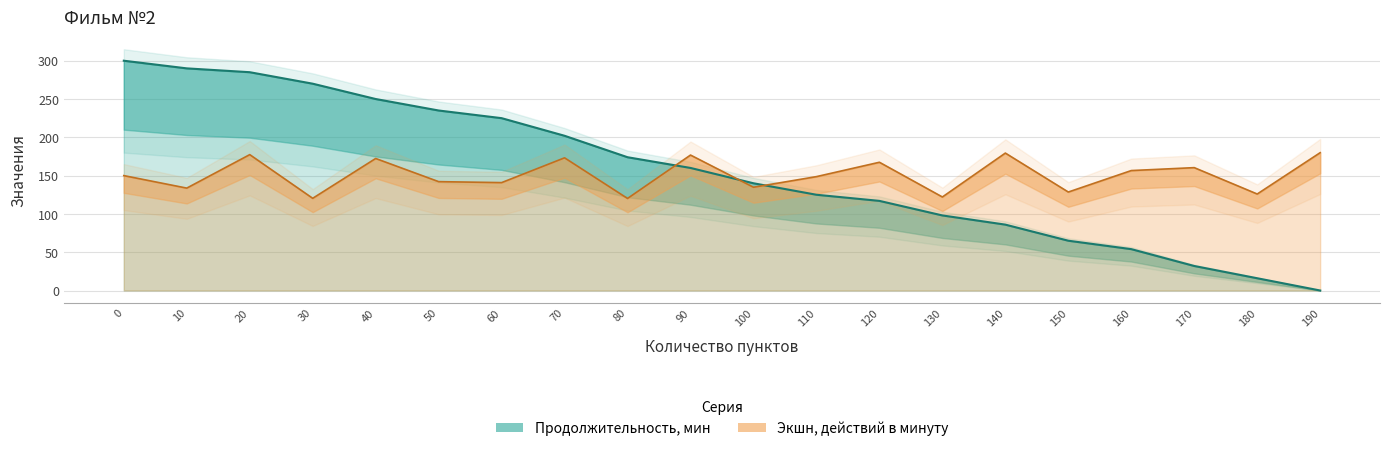

Rank the series by their maximum value, from highest to lowest.

Продолжительность, мин, Экшн, действий в минуту